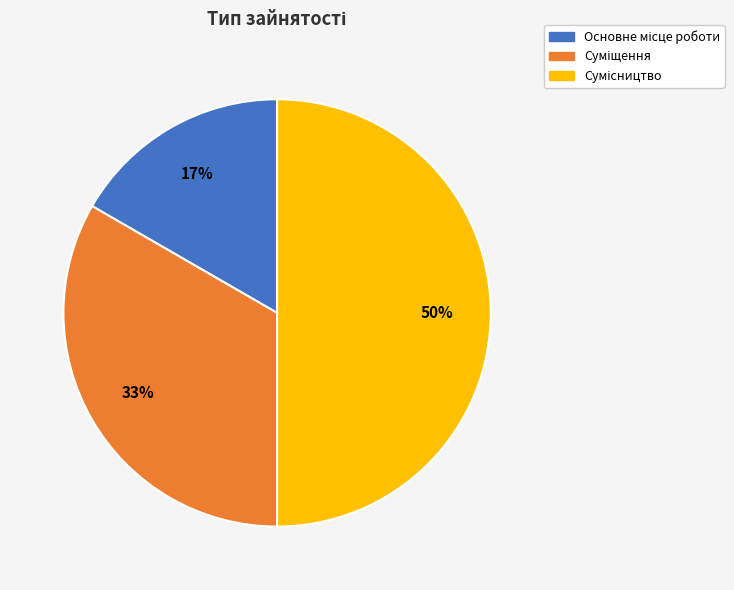

To the nearest percent, what is the average slice percentage?

33%